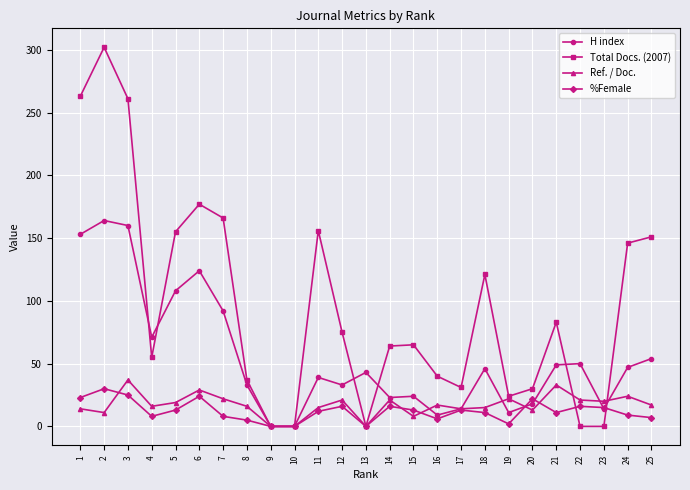

At which label does Ref. / Doc. first exceed 17?

3